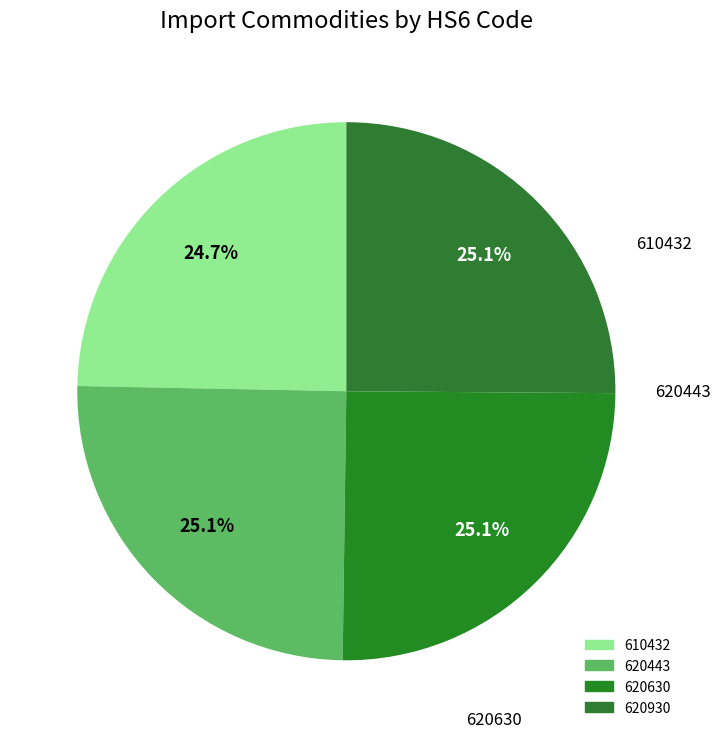

Is there a majority slice in this chart?

No